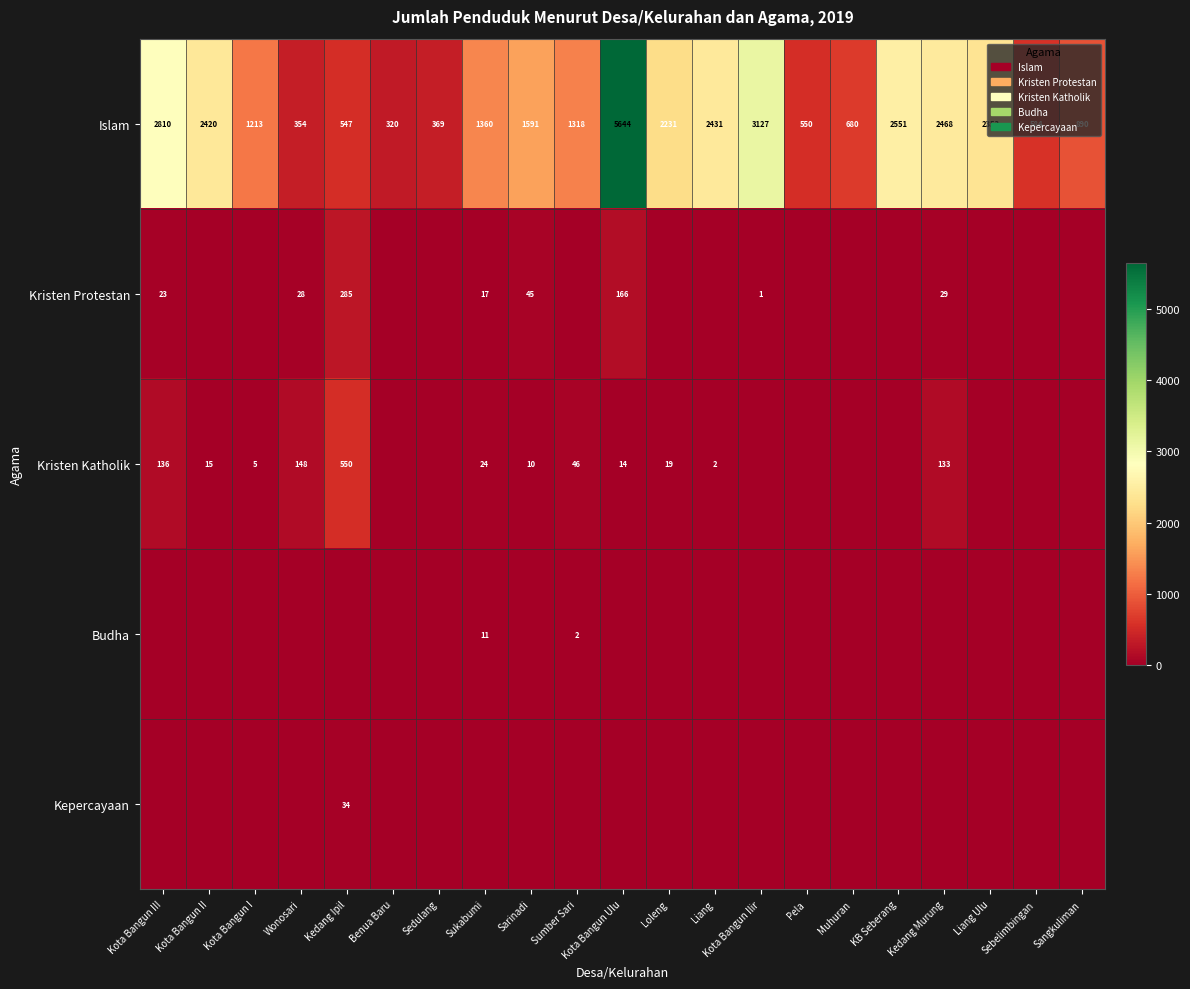

List the labels in order of Islam value, largest first.

Kota Bangun Ulu, Kota Bangun Ilir, Kota Bangun III, KB Seberang, Kedang Murung, Liang, Kota Bangun II, Liang Ulu, Loleng, Sarinadi, Sukabumi, Sumber Sari, Kota Bangun I, Sangkuliman, Muhuran, Sebelimbingan, Pela, Kedang Ipil, Sedulang, Wonosari, Benua Baru